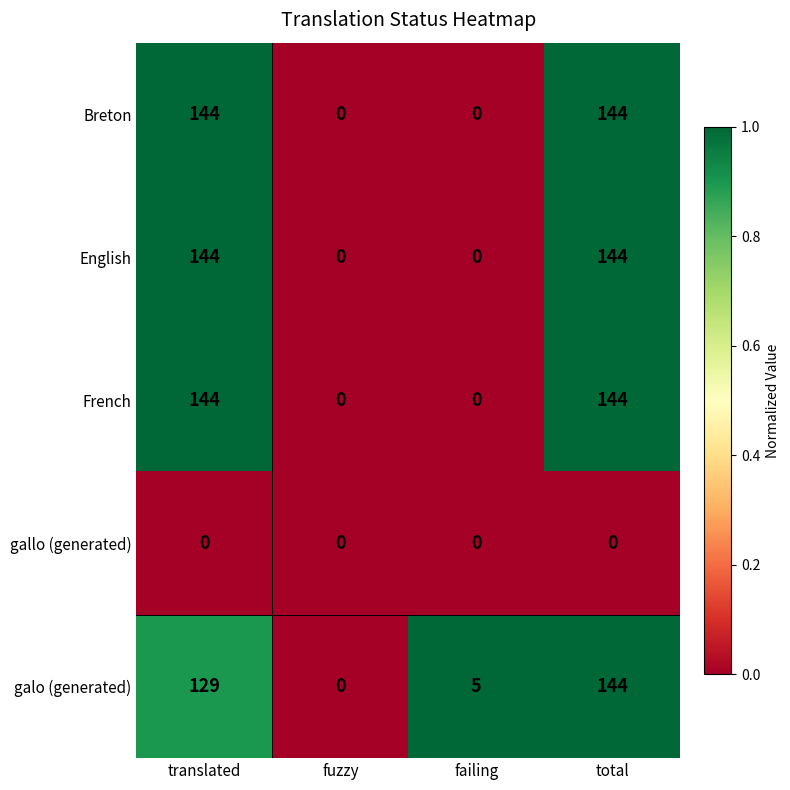

Reading right to left, extract all data points from this chart.

Breton: total=144	failing=0	fuzzy=0	translated=144
English: total=144	failing=0	fuzzy=0	translated=144
French: total=144	failing=0	fuzzy=0	translated=144
gallo (generated): total=0	failing=0	fuzzy=0	translated=0
galo (generated): total=144	failing=5	fuzzy=0	translated=129